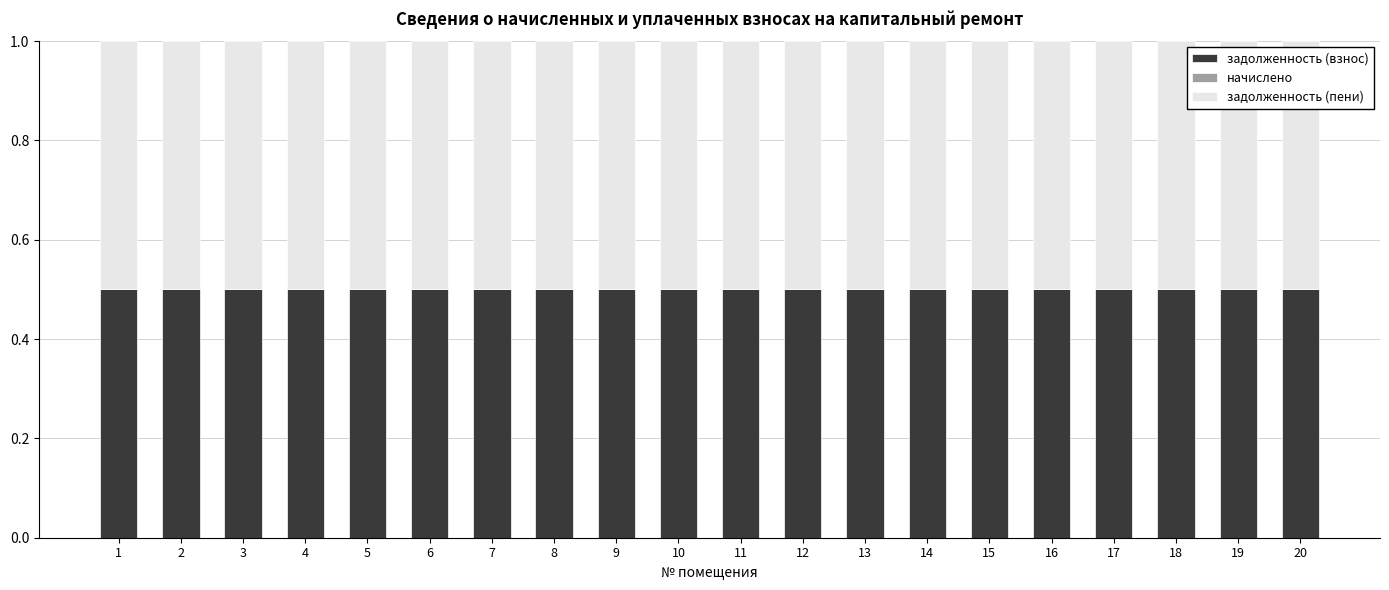

At which category does the chart reach its peak across all series?

1